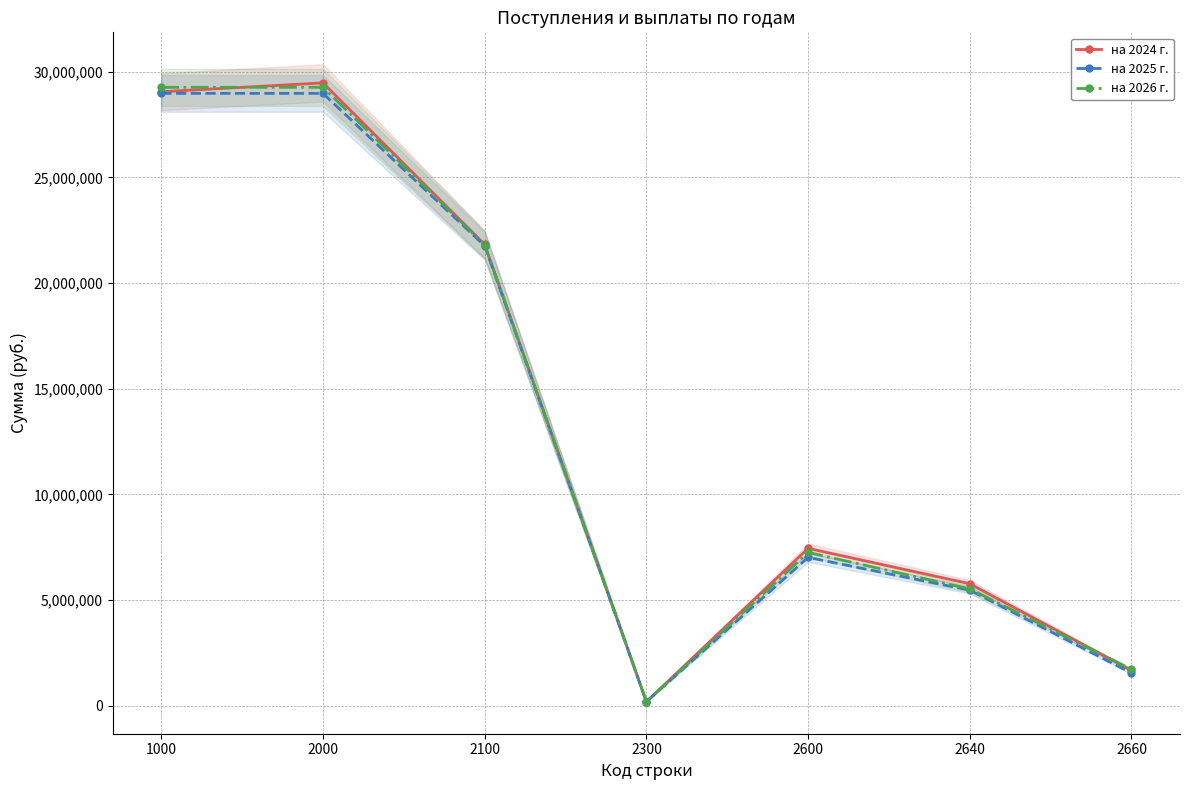

What is the greatest value displayed?

29466919.0